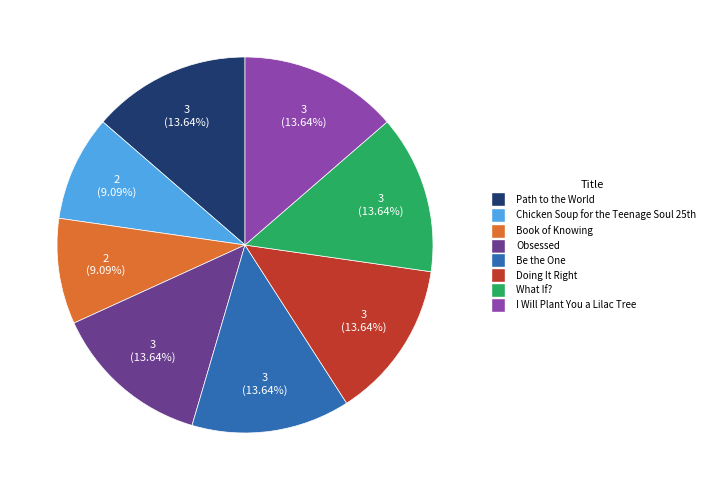

Count the number of slices in the pie.

8